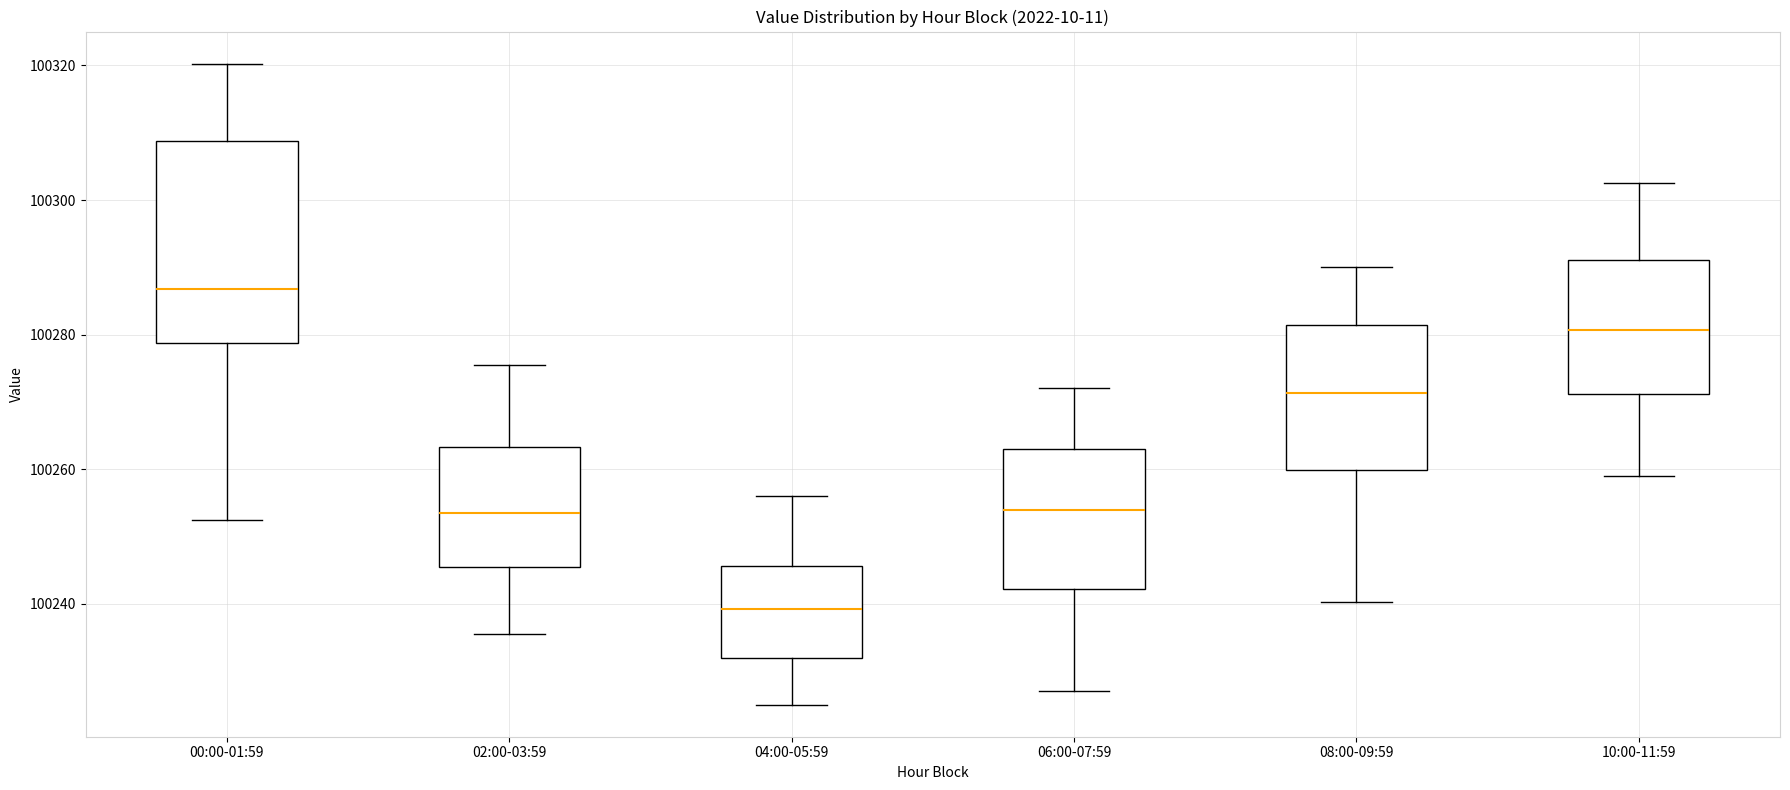

Reading left to right, transcribe this box plot: for each box, give where its median line is, the range the box spans, and where its two whiskers end, as read against the y-axis. The values are not printed on the chart, so give them approximately, as read against the axis.

00:00-01:59: median 100286, box 100278 to 100308, whiskers 100252 to 100320
02:00-03:59: median 100254, box 100246 to 100264, whiskers 100236 to 100276
04:00-05:59: median 100240, box 100232 to 100246, whiskers 100226 to 100256
06:00-07:59: median 100254, box 100242 to 100262, whiskers 100228 to 100272
08:00-09:59: median 100272, box 100260 to 100282, whiskers 100240 to 100290
10:00-11:59: median 100280, box 100272 to 100292, whiskers 100260 to 100302